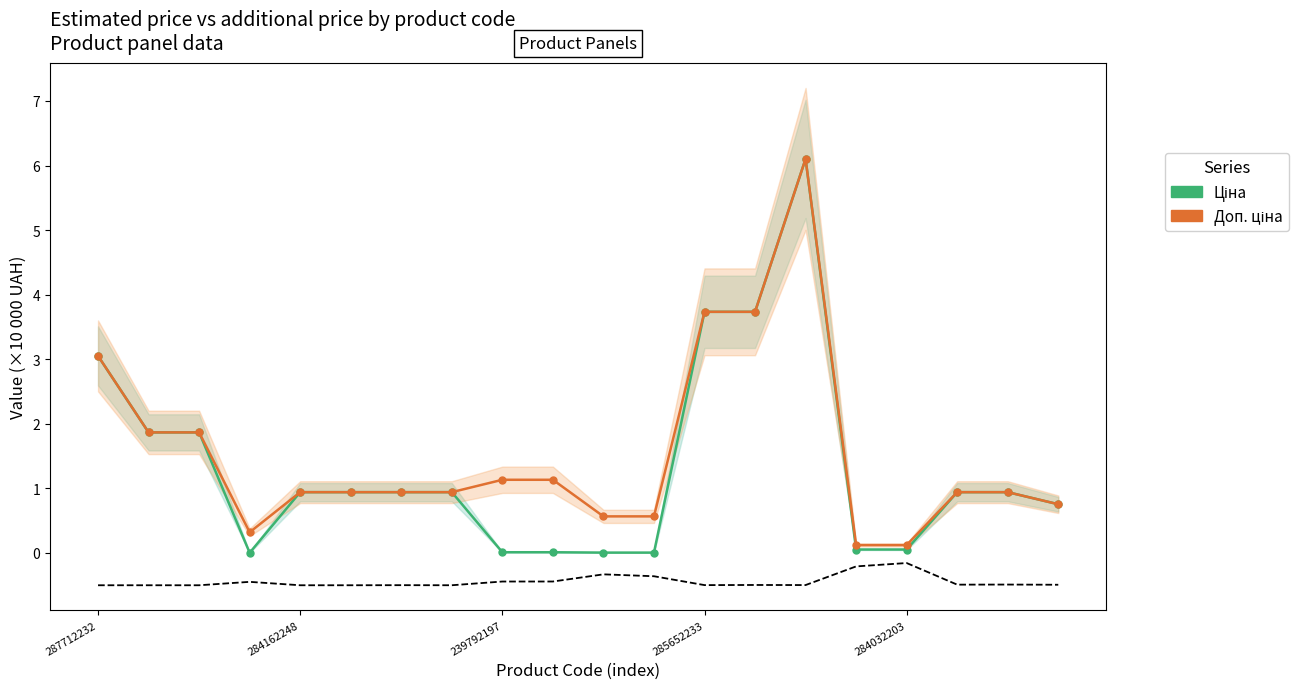

What position from the right is 284032203?

4